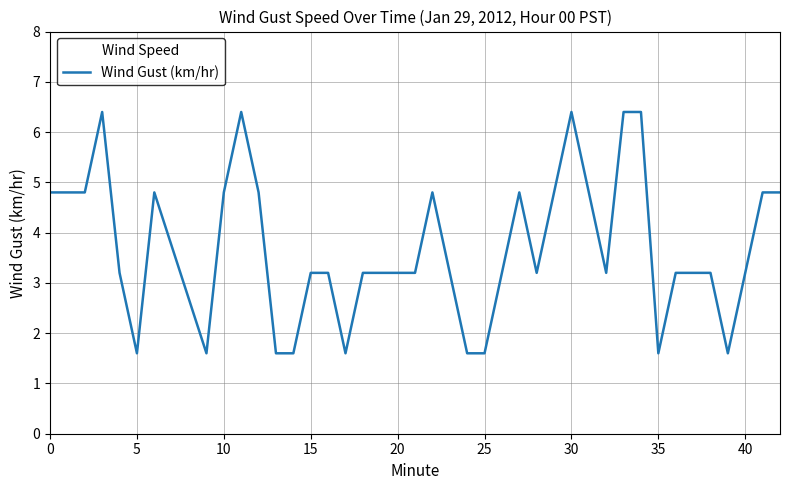

What is the maximum value shown in the chart?

6.4